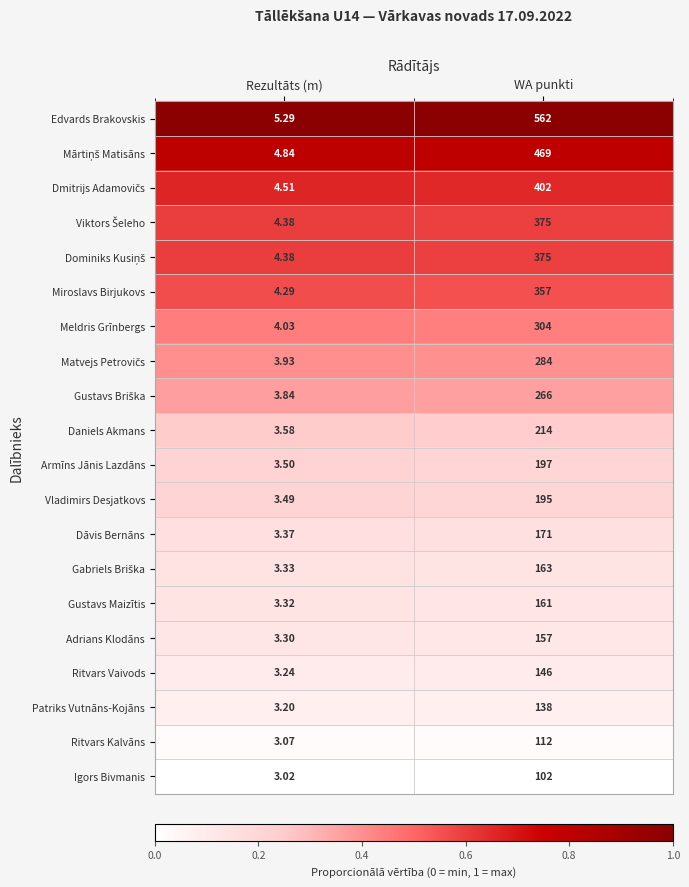

List the labels in order of Meldris Grīnbergs value, smallest first.

Rezultāts (m), WA punkti